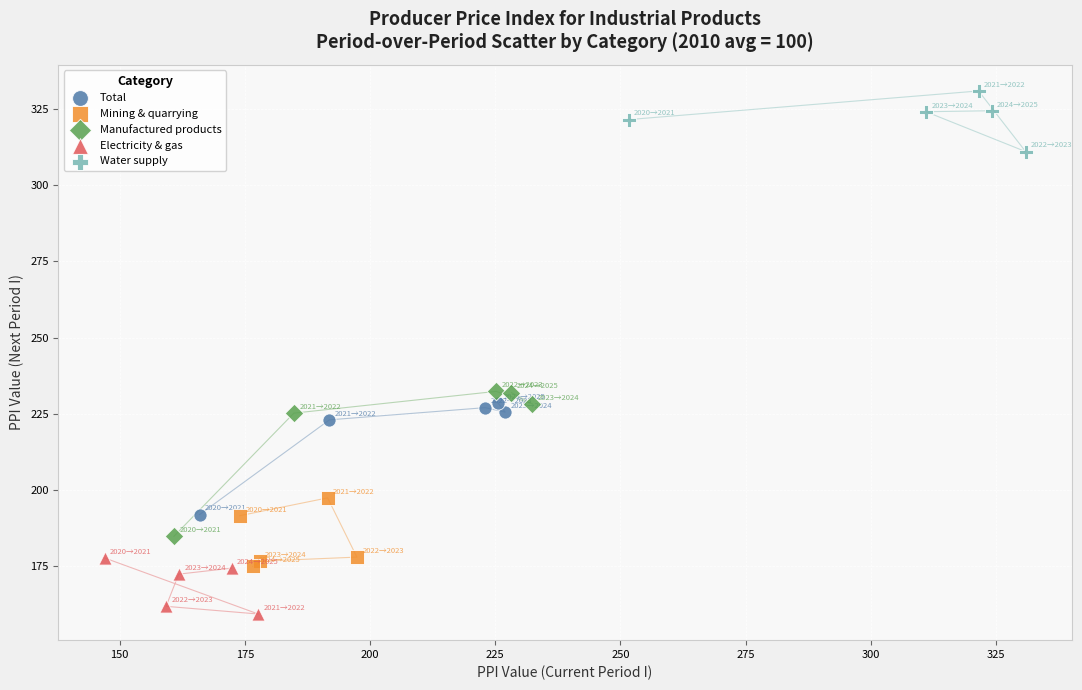

Which series contains the lowest Y value?

Electricity & gas